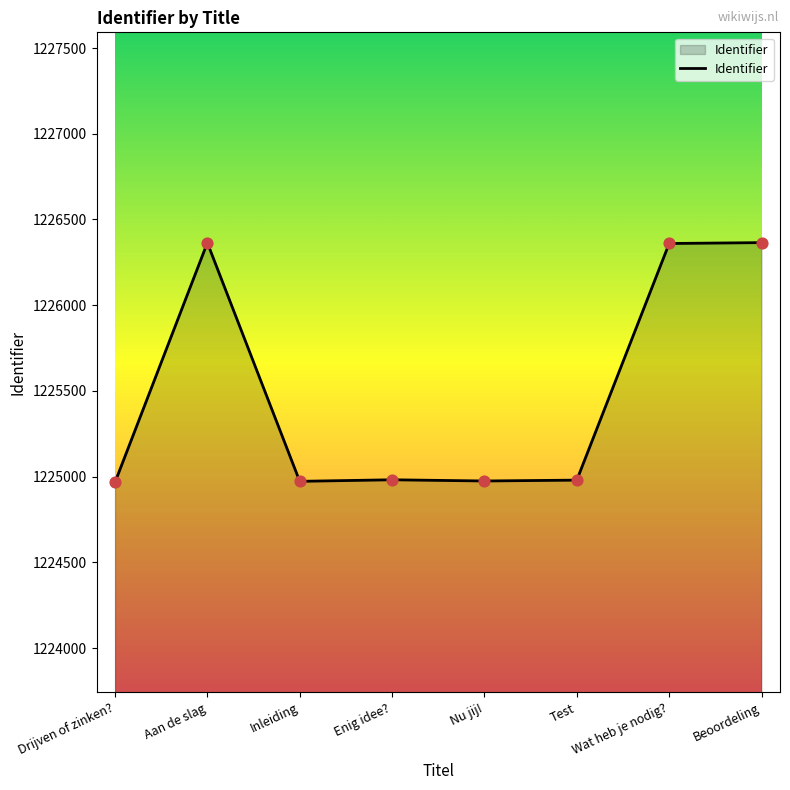

Approximately how many times larger is the value at Wat heb je nodig? compared to Drijven of zinken??

1.0